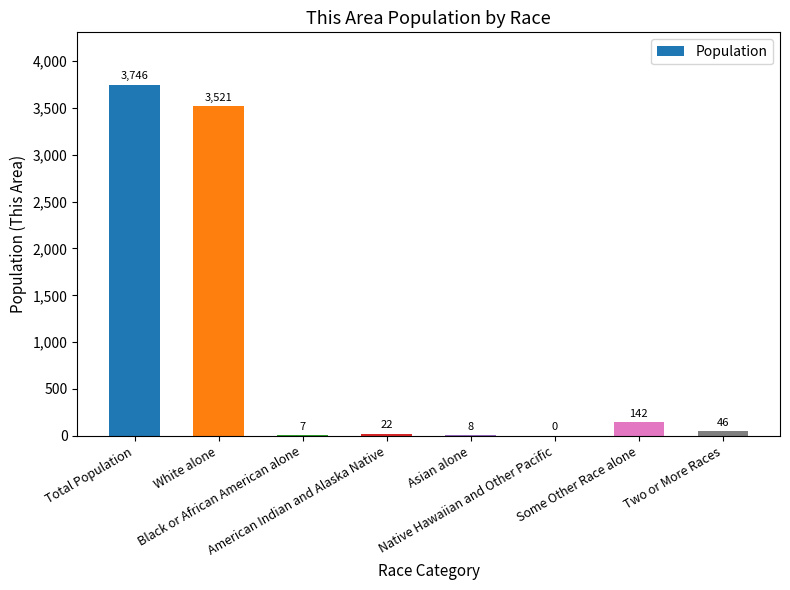

What is the greatest value displayed?

3746